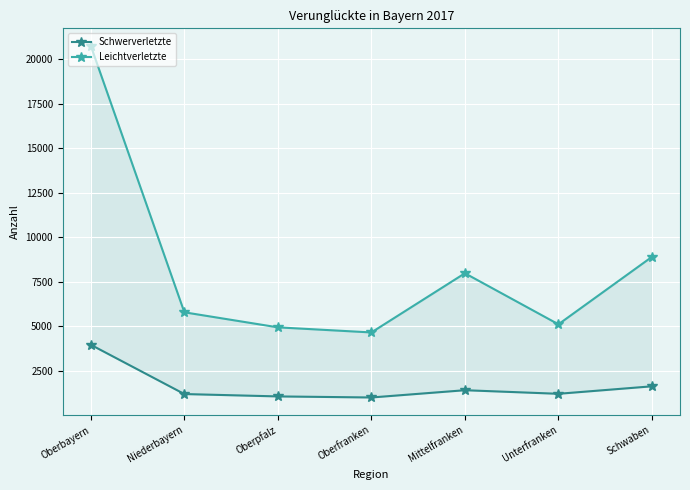

What is the difference between the maximum and minimum values in the Schwerverletzte series?

2956